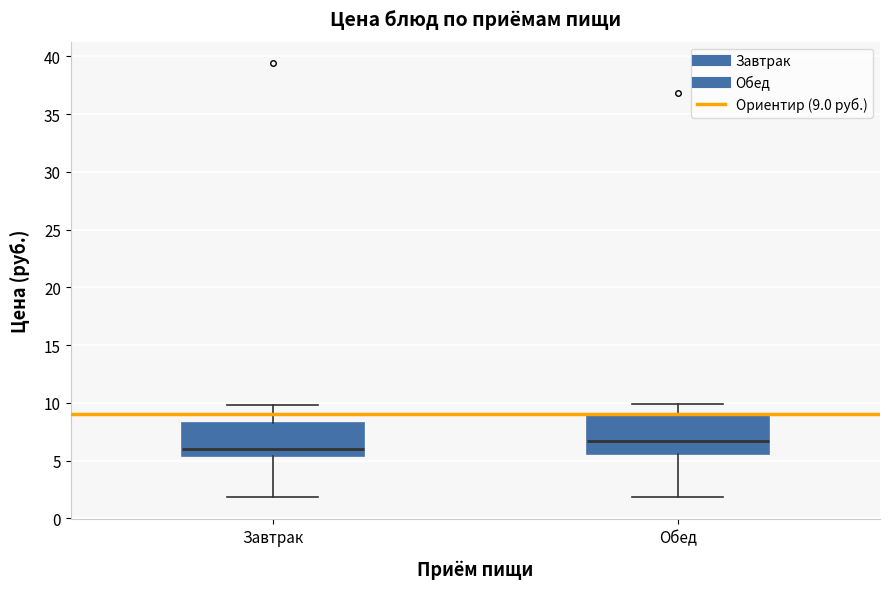

Reading left to right, read every box against the y-axis: the position of its median line, the range the box covers, and the ends of its whiskers. The values are not printed on the chart, so give them approximately, as read against the axis.

Завтрак: median 6.0, box 5.5 to 8.0, whiskers 2.0 to 10.0
Обед: median 6.5, box 5.5 to 9.0, whiskers 2.0 to 10.0